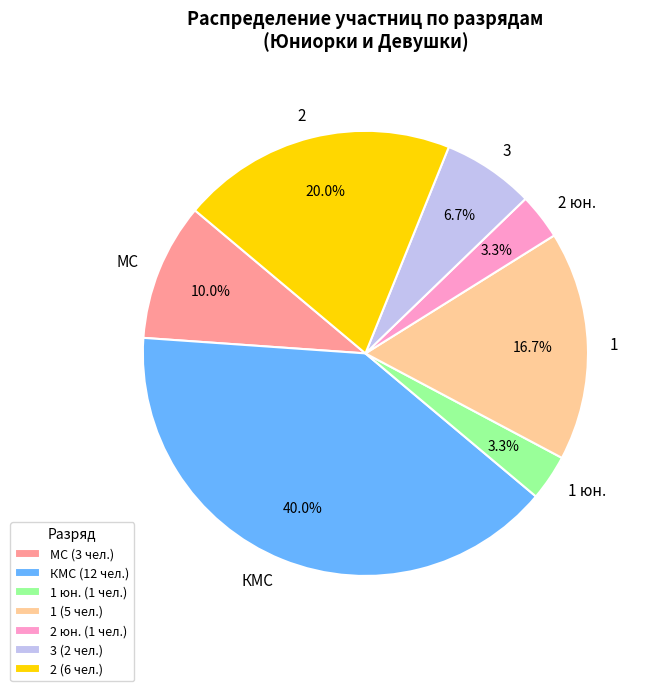

What percentage is the 1 юн. slice, to the nearest percent?

3%